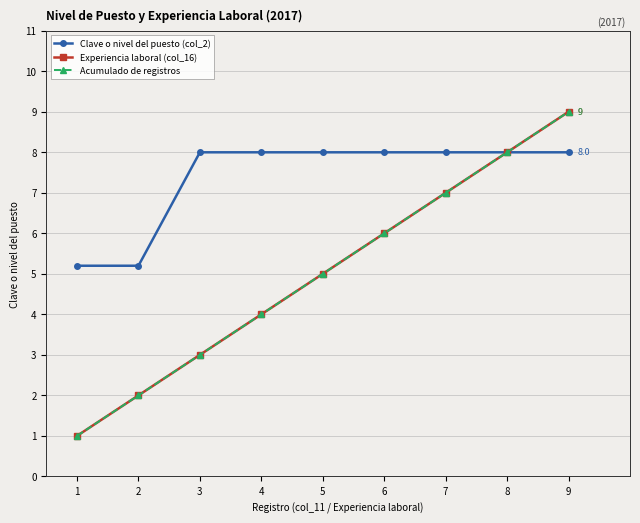

Which series changed the most between 3 and 5?

Experiencia laboral (col_16)